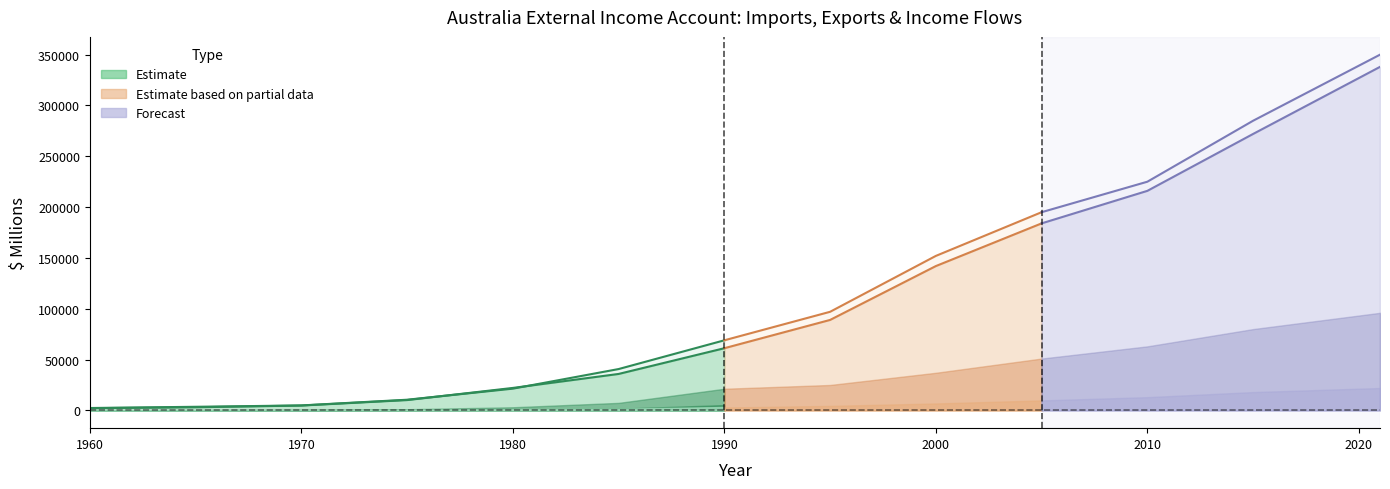

What is the sum of all Primary income receivable - Property values?

392260